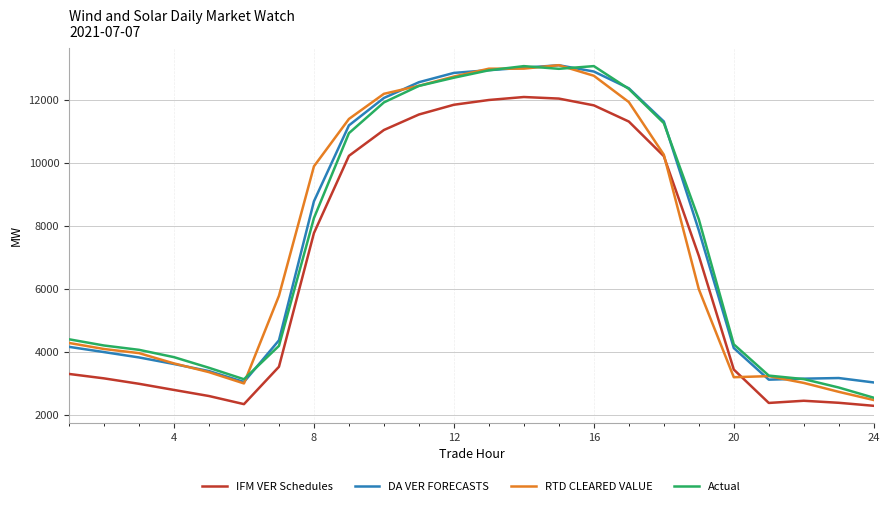

Is this an area chart (filled region under the line)?

No